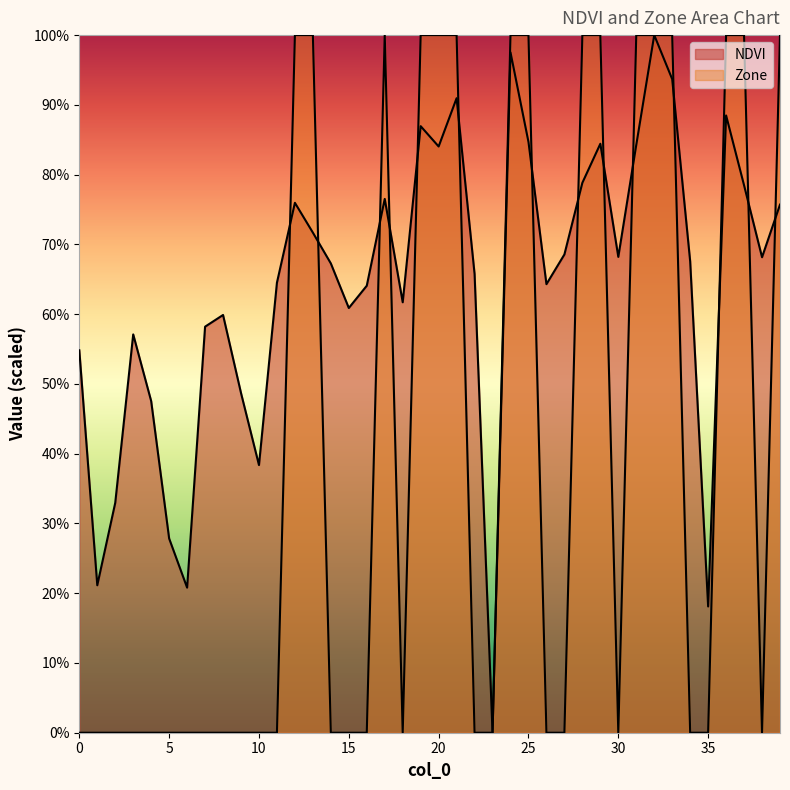

How many lines are shown in the chart?

2